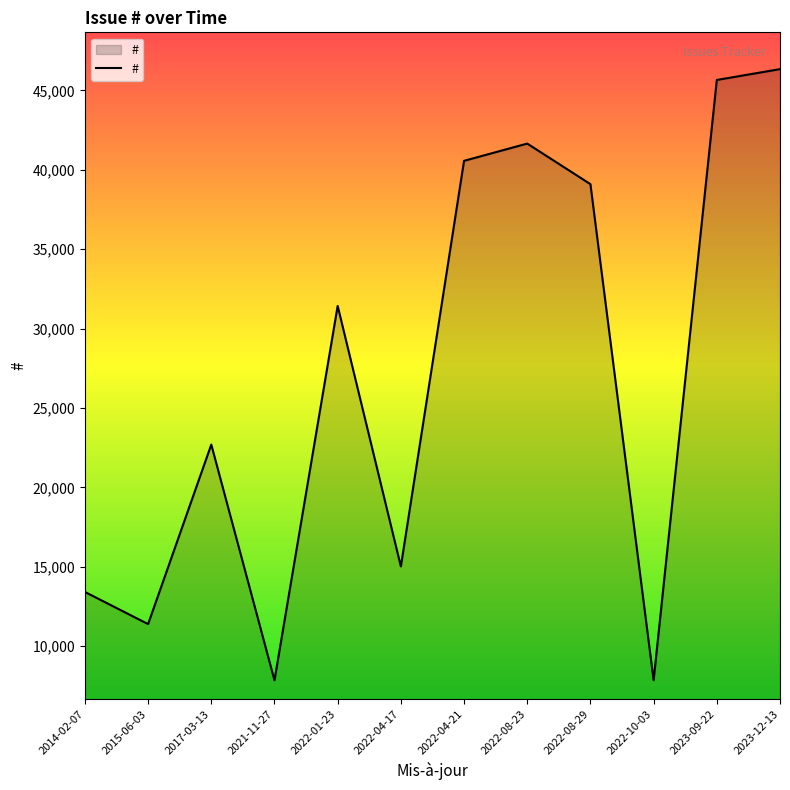

At which label is the value closest to 27100?

2022-01-23